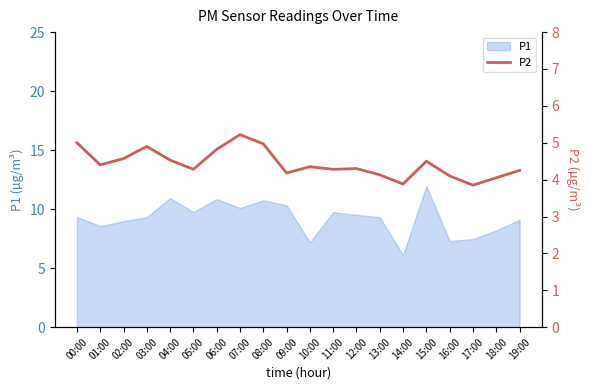

Where is the first local maximum?

03:00